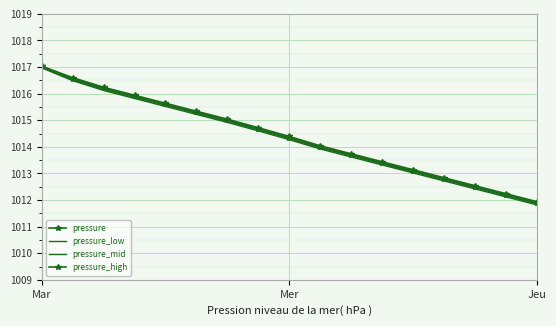

Which series has the largest total across all categories?

pressure_high